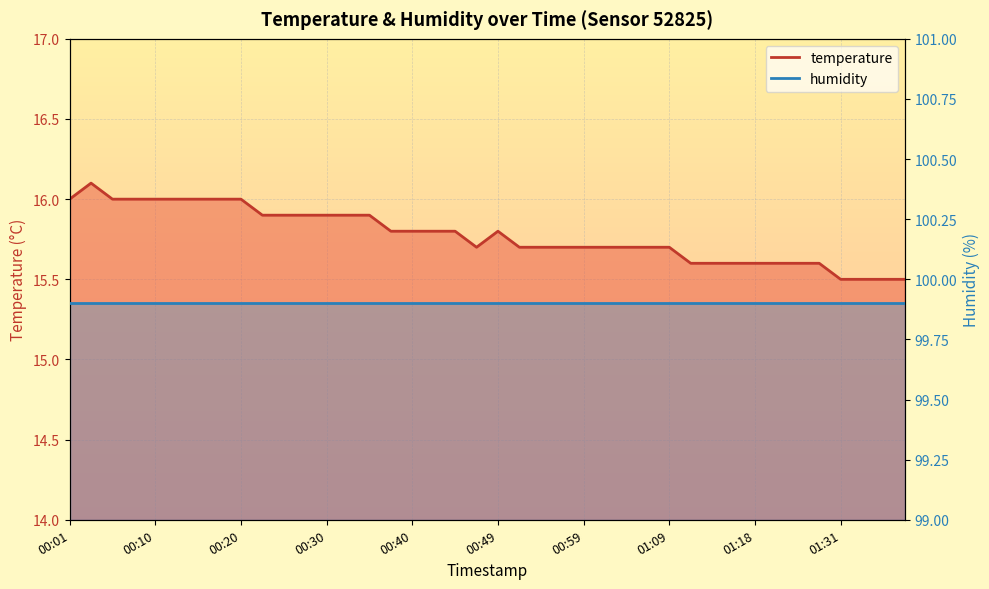

Which has a higher value, 00:54 or 00:10?

00:10